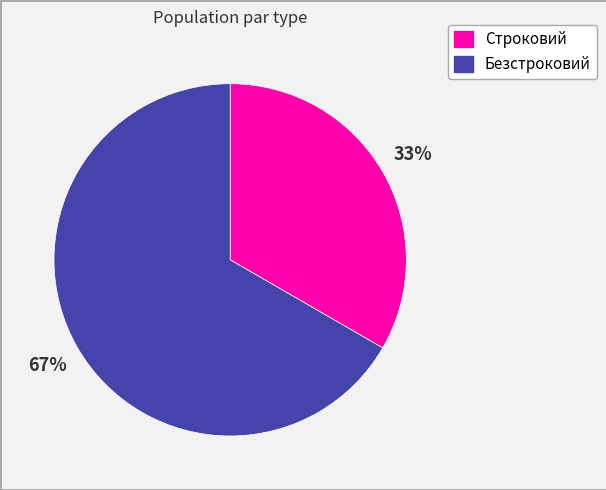

Which slice is the largest?

Безстроковий